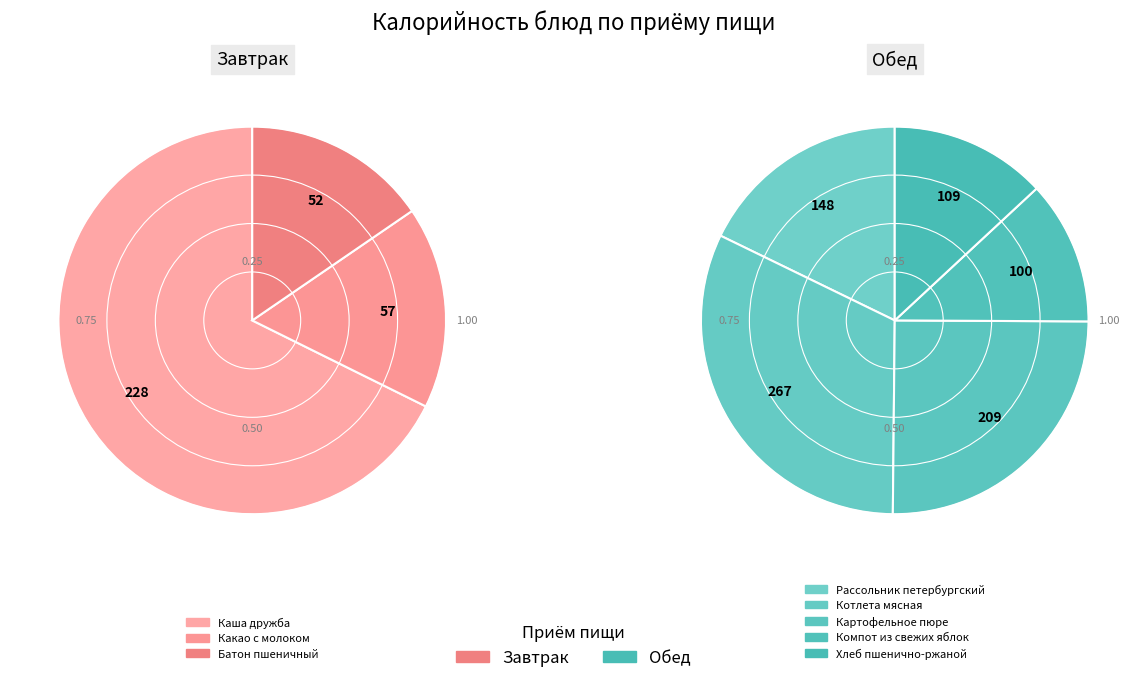

Does Какао с молоком account for over 50% of the chart?

No